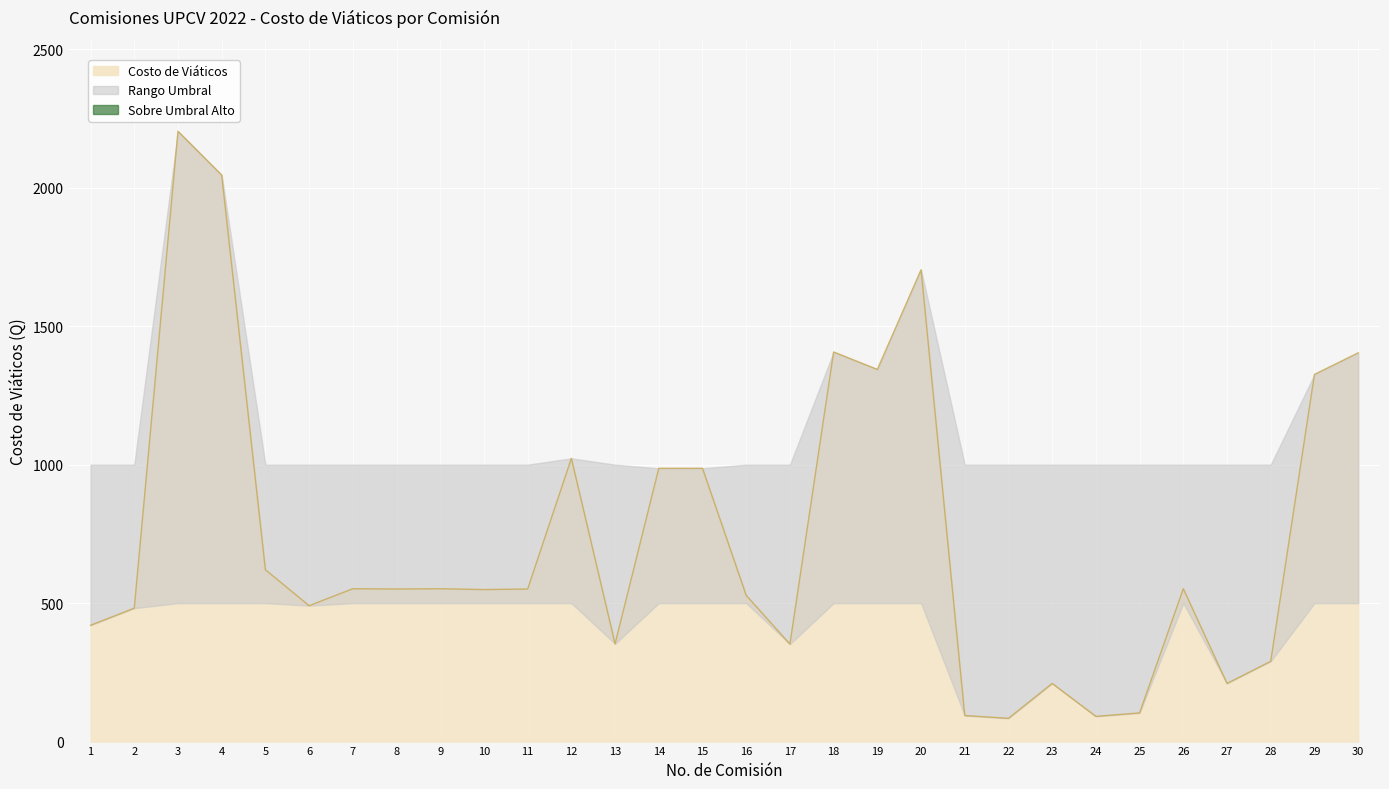

Where is the first local maximum for Umbral Alto?

3